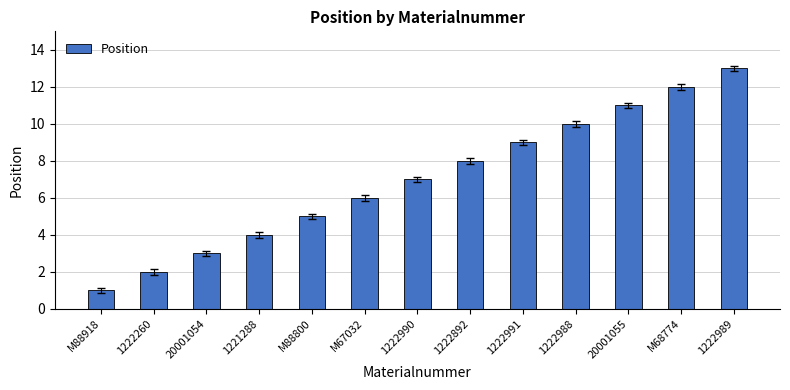

Reading right to left, list all the values displayed in this chart.

1222989=13	M68774=12	20001055=11	1222988=10	1222991=9	1222892=8	1222990=7	M67032=6	M88800=5	1221288=4	20001054=3	1222260=2	M88918=1